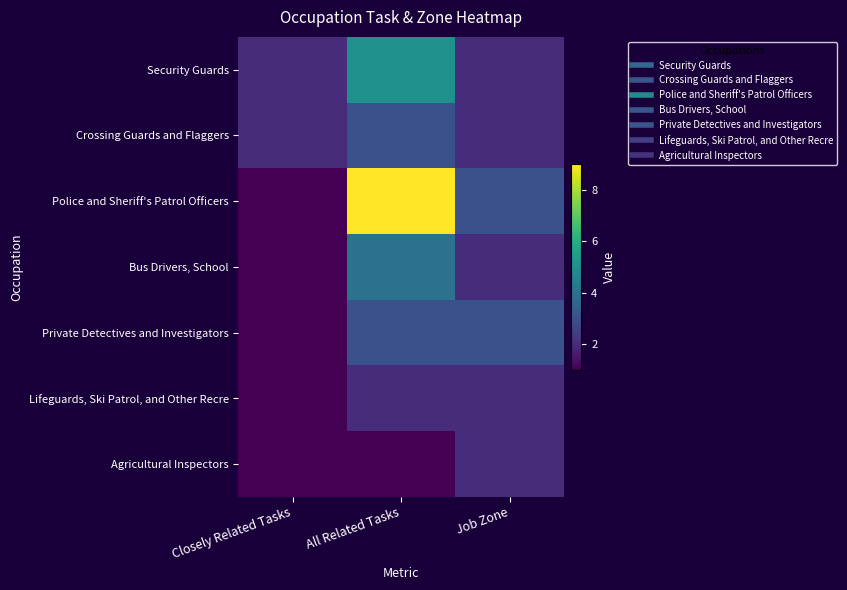

Between All Related Tasks and Job Zone, which is larger?

All Related Tasks